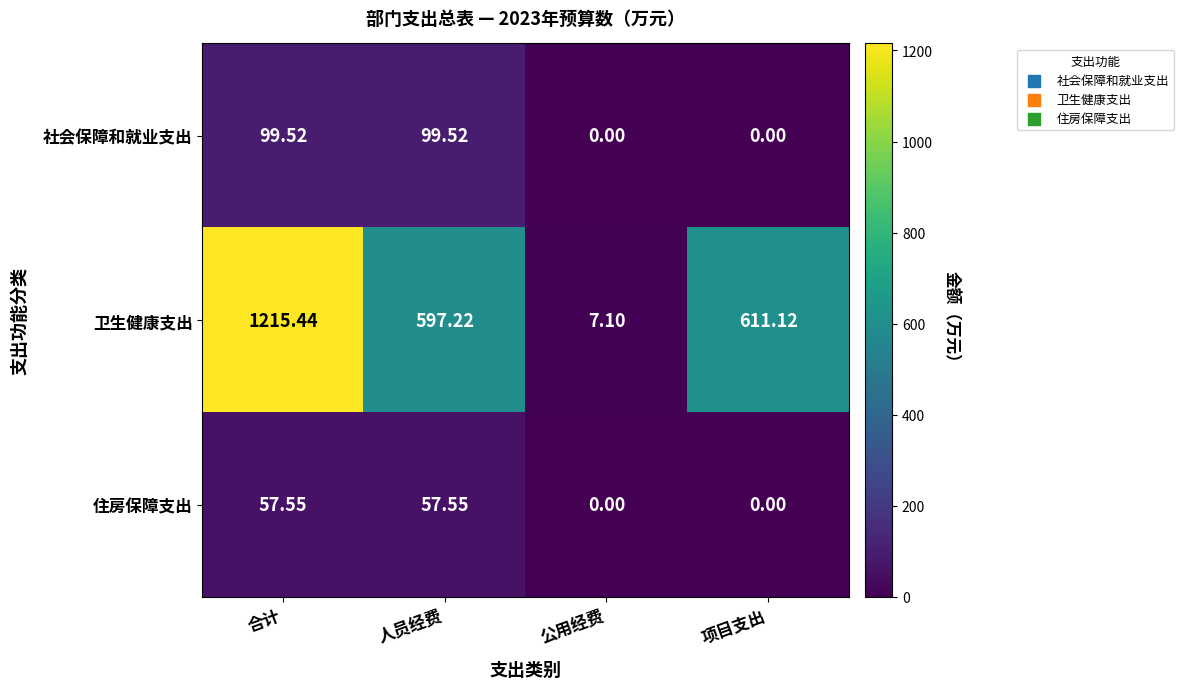

Rank the series by their maximum value, from highest to lowest.

卫生健康支出, 社会保障和就业支出, 住房保障支出